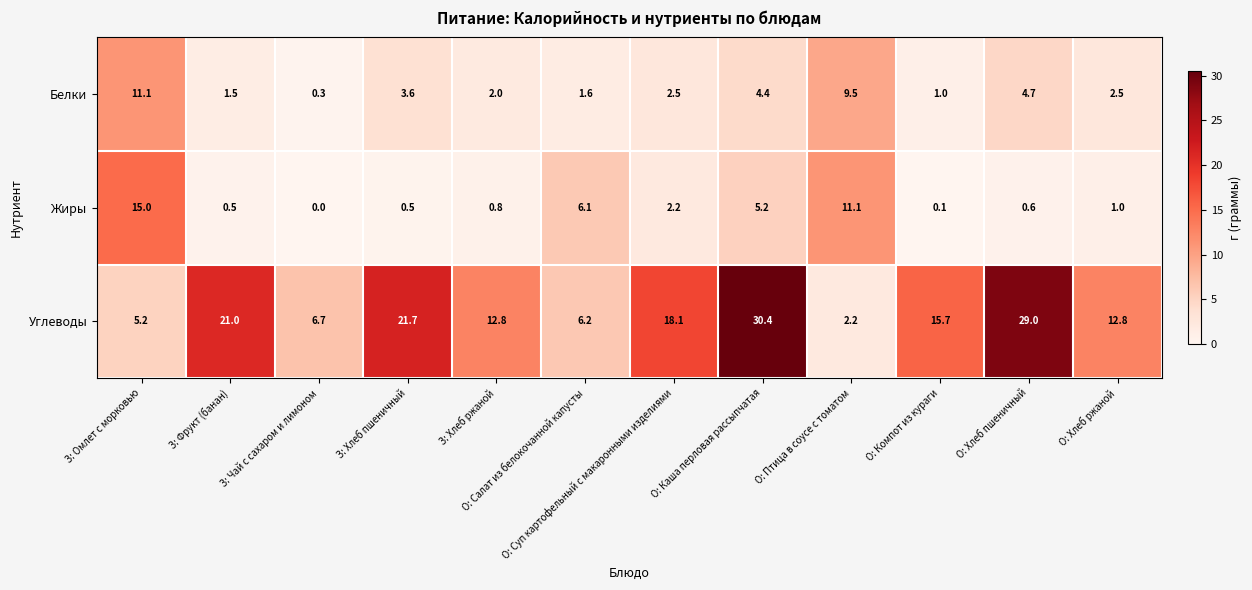

Is it true that Углеводы equals 7.0 at З: Хлеб пшеничный?

False